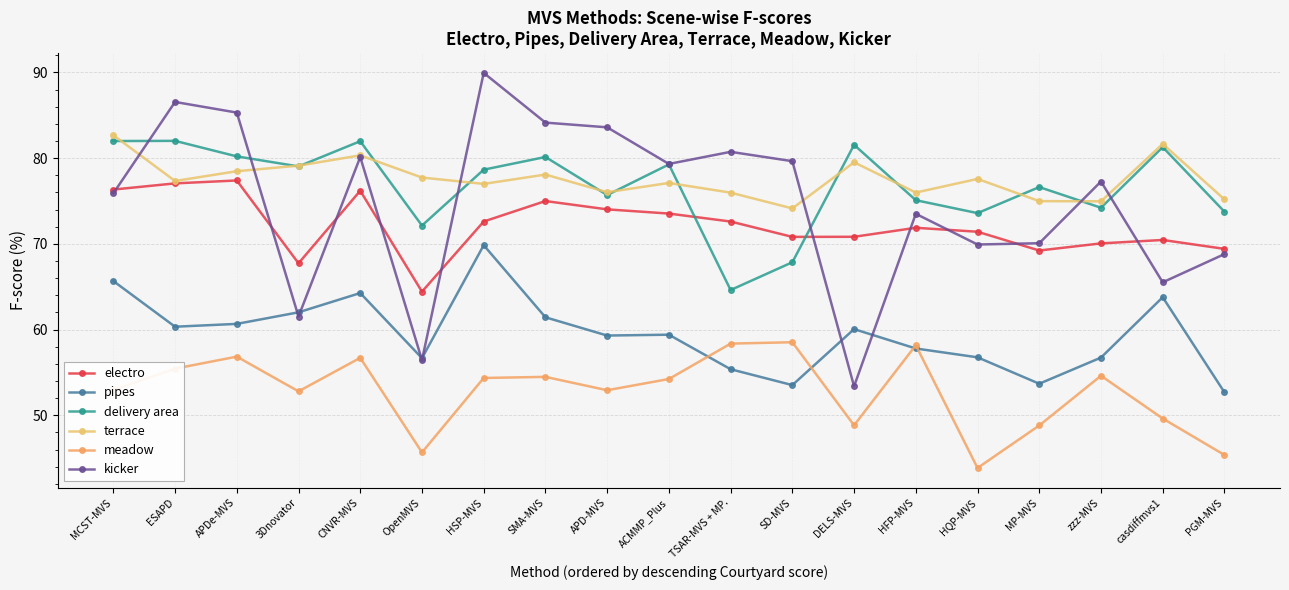

What is the value of the kicker point at the 1st from the left?

75.9